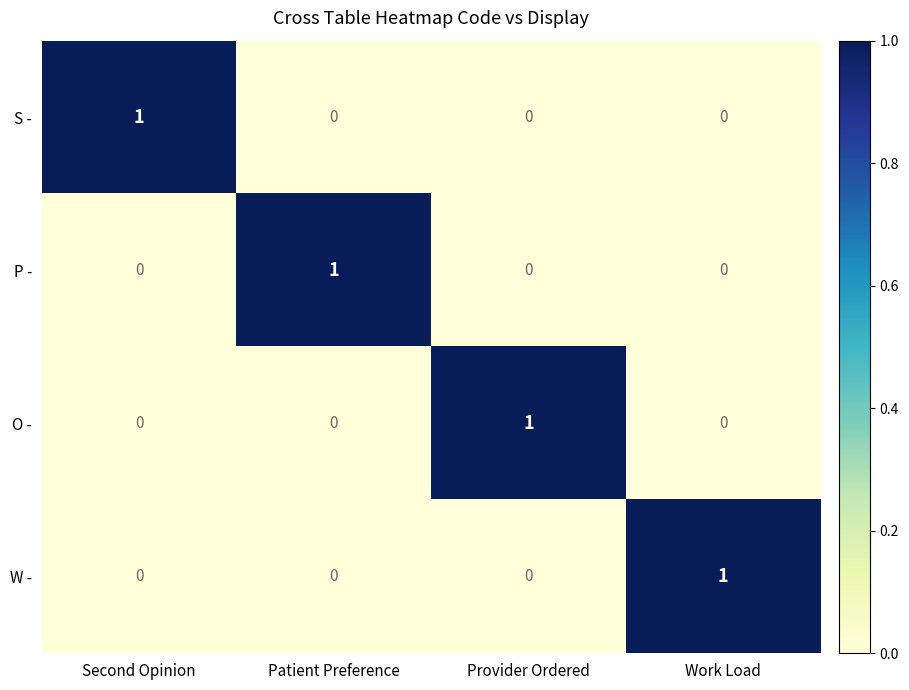

Reading left to right, what are all the values shown in this chart?

S -: 1	0	0	0
P -: 0	1	0	0
O -: 0	0	1	0
W -: 0	0	0	1